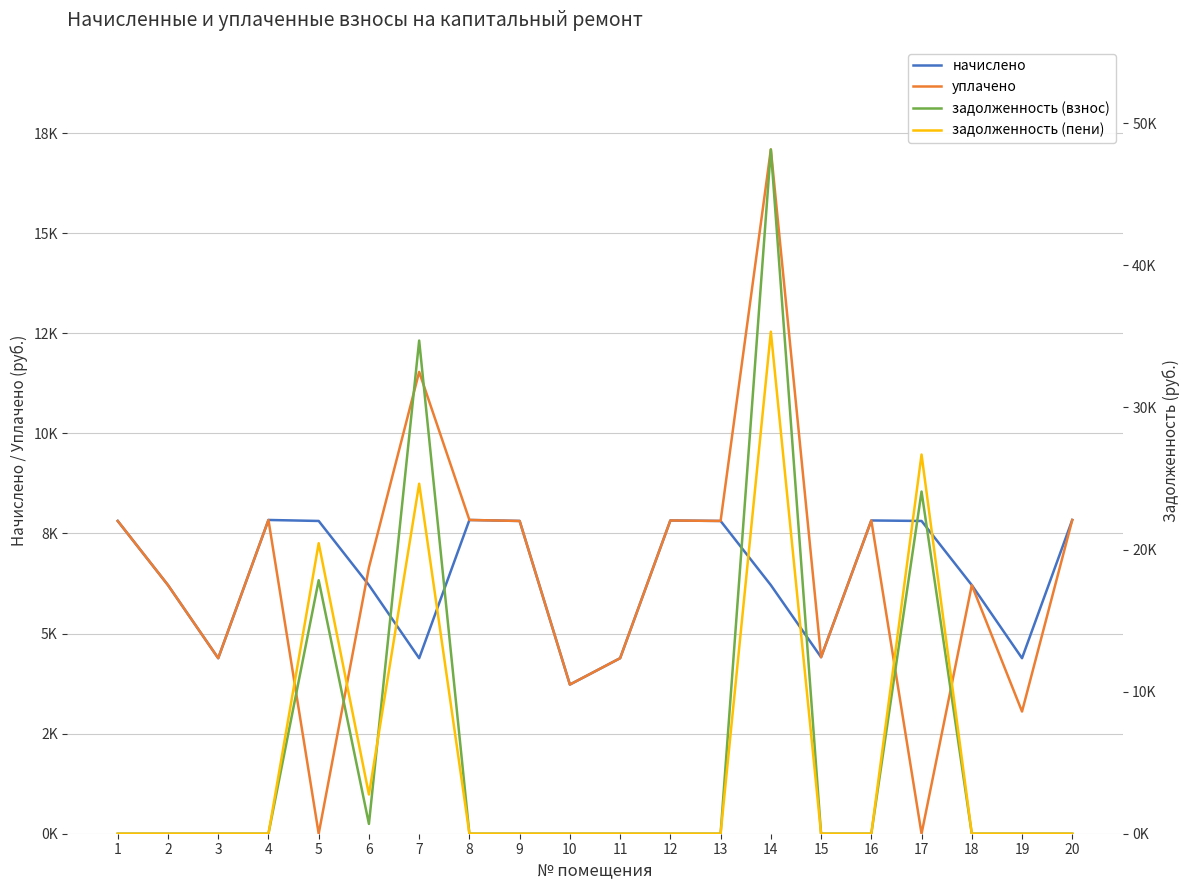

Which series changed the most between 9 and 19?

уплачено